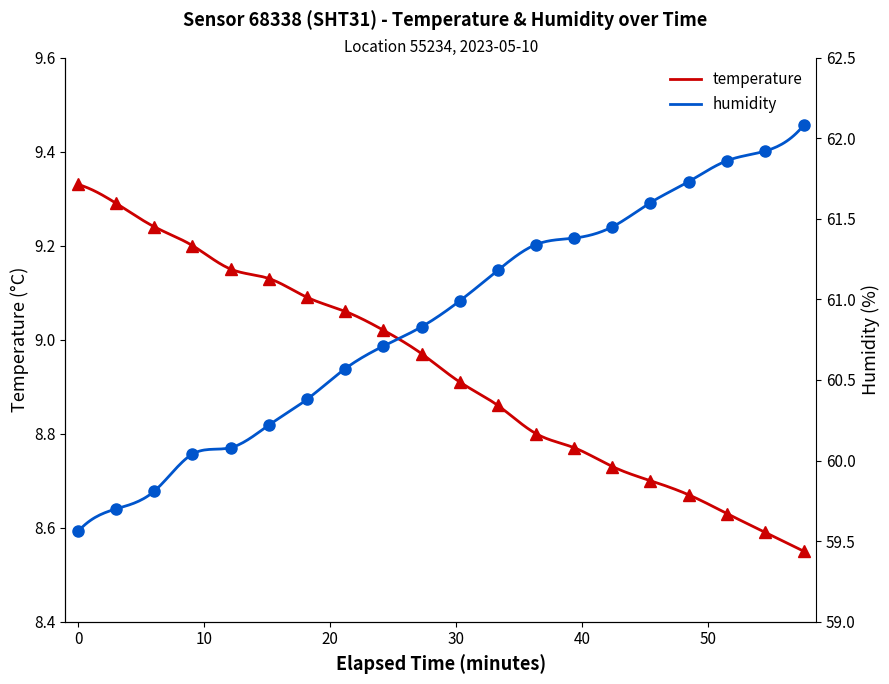

Count the number of data series in this chart.

2